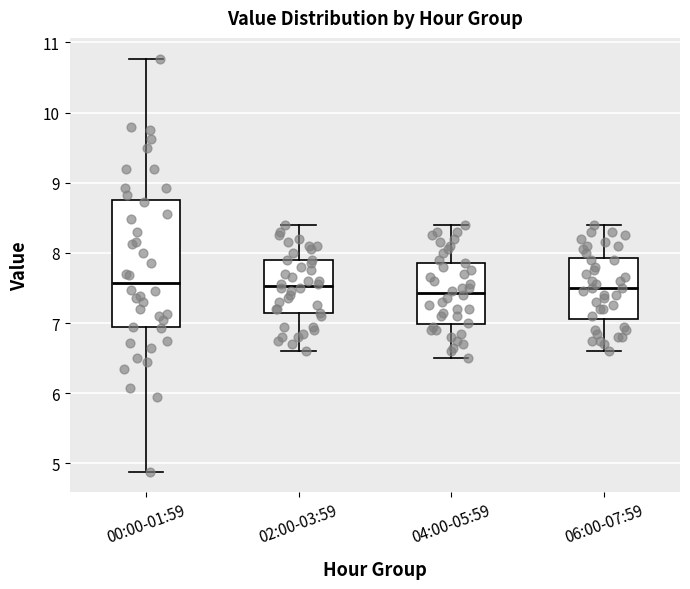

Which box is the tallest, from its lower edge to its upper edge?

00:00-01:59